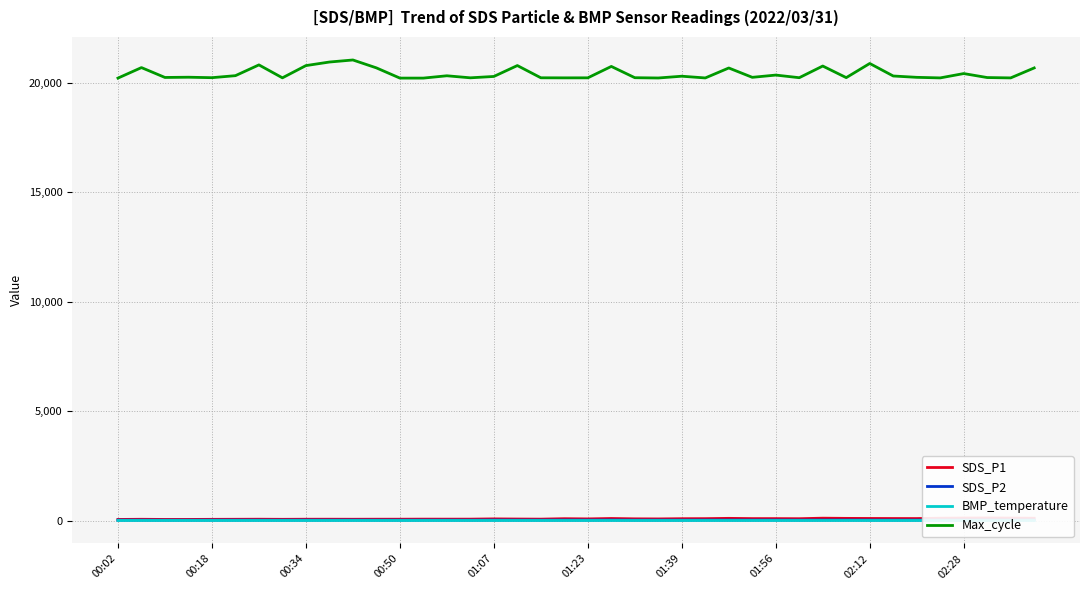

What is the maximum value for SDS_P2?

29.2